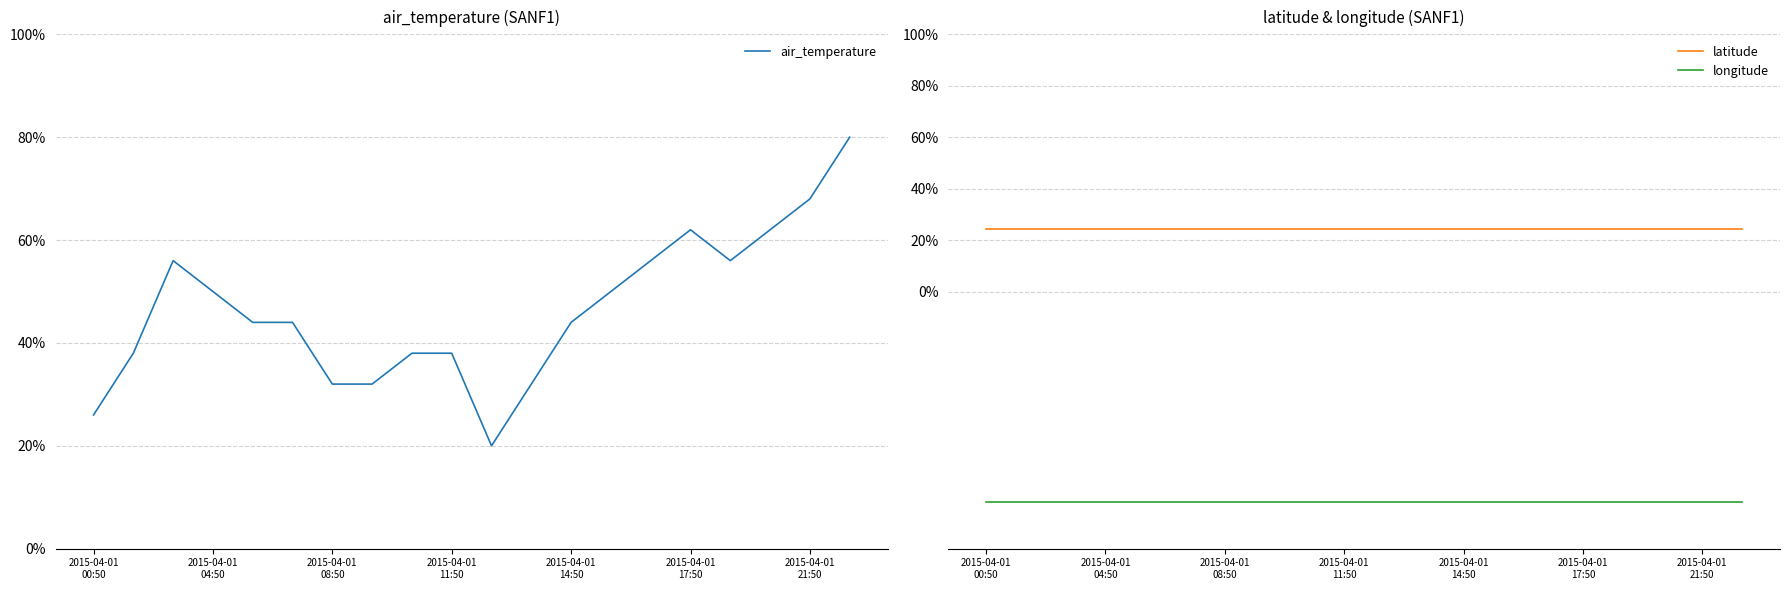

What is the maximum value for latitude?

24.5